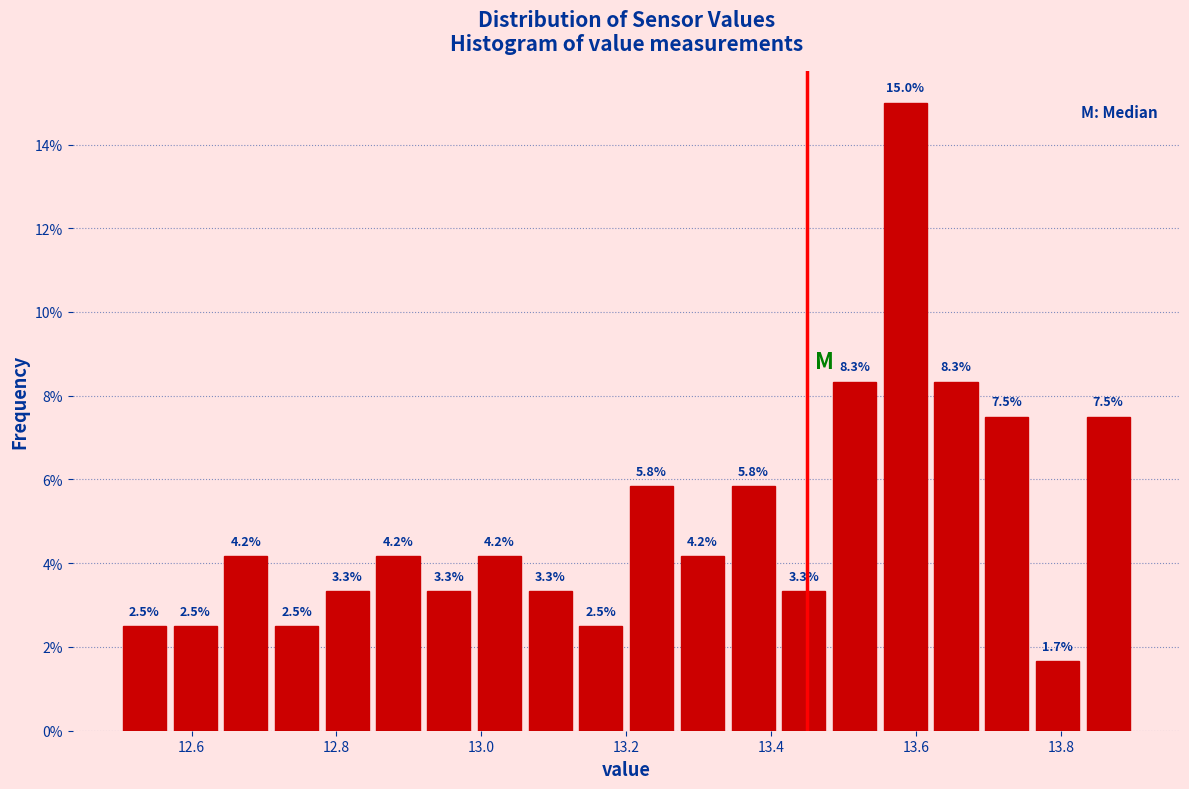

Read against the x-axis, roughly where is the centre of the tallest bar?

13.58